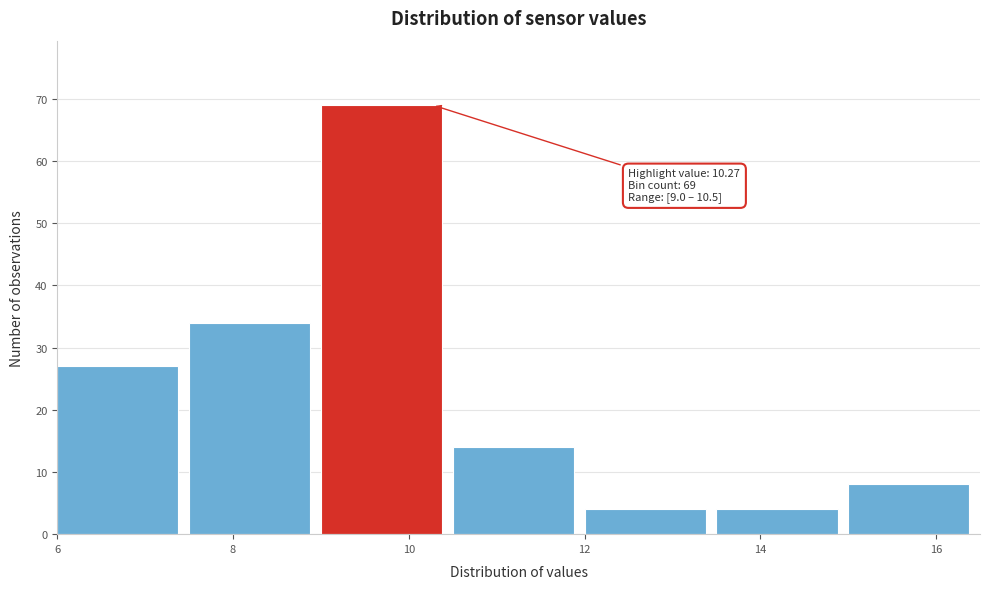

Which range on the x-axis has the tallest bar?

9.0 to 10.5